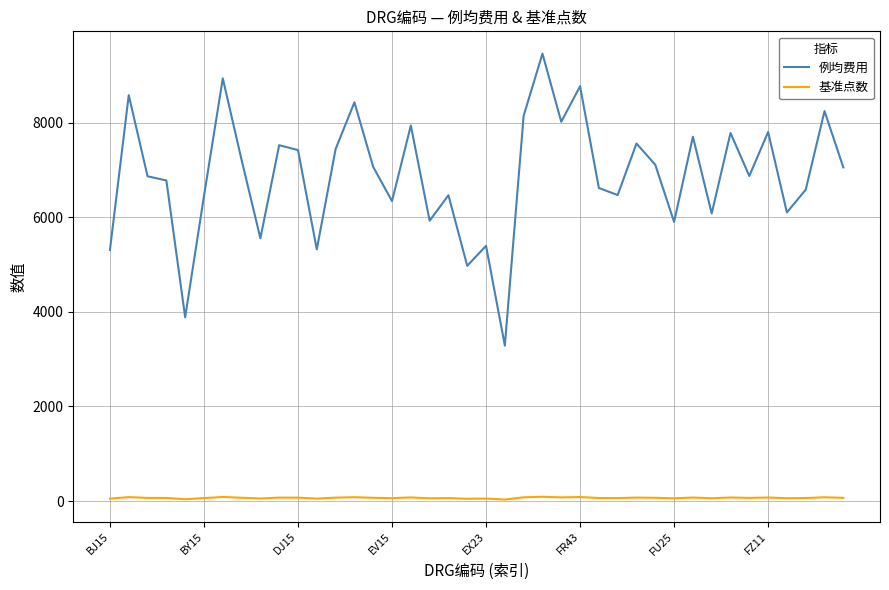

What is the lowest value of the 基准点数 series?

31.4